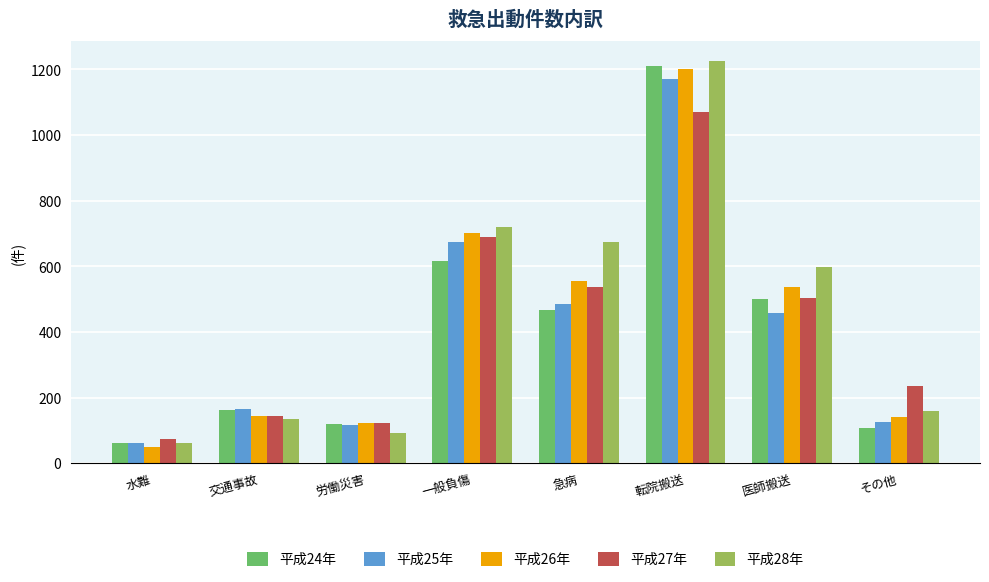

At which label does 平成27年 reach its peak?

転院搬送